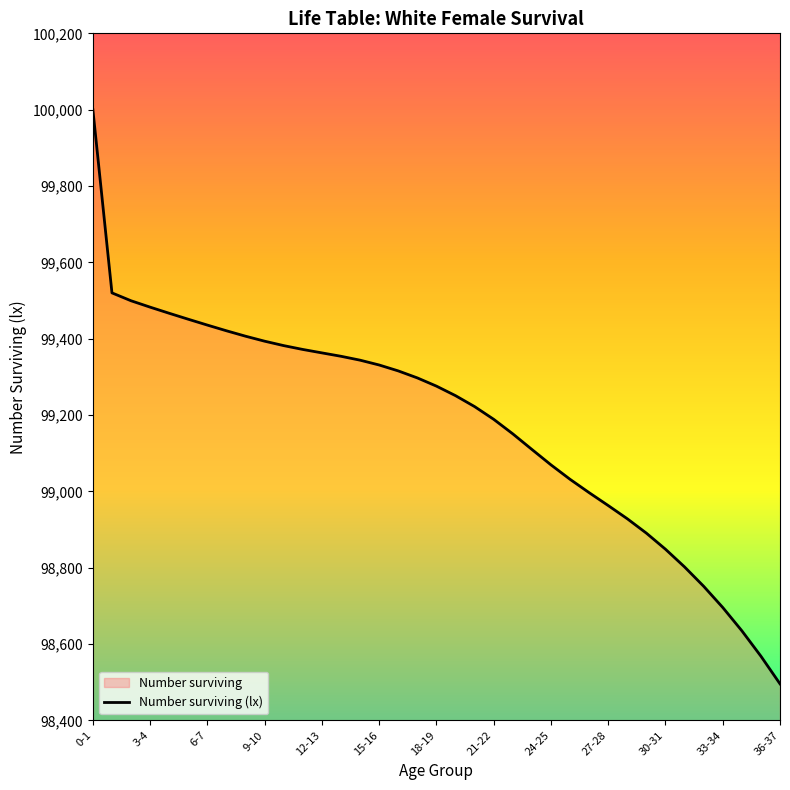

The value at 21-22 is 161758.5. True or false?

False